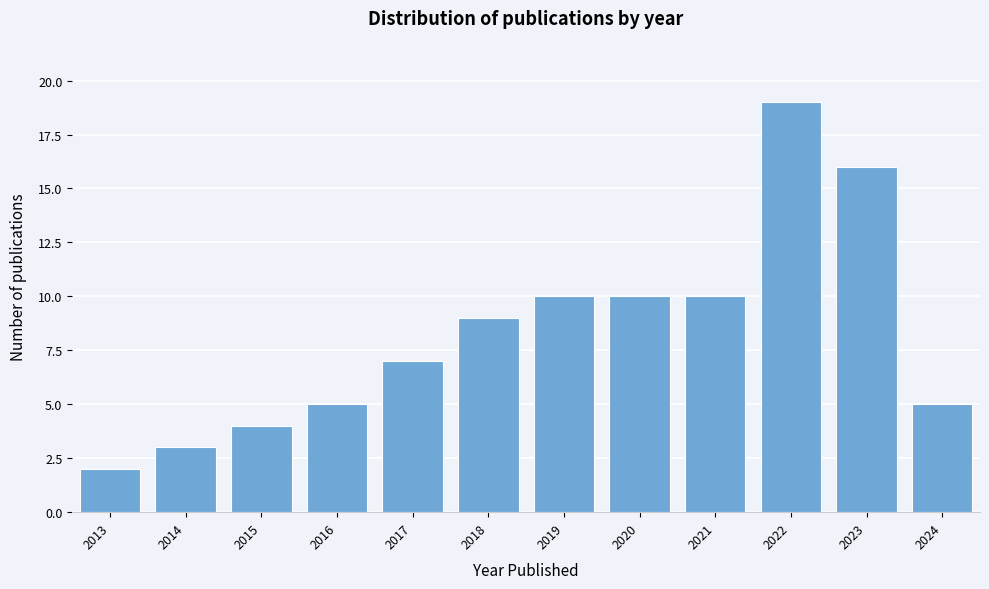

Reading right to left, transcribe all the data shown in this chart.

5	16	19	10	10	10	9	7	5	4	3	2